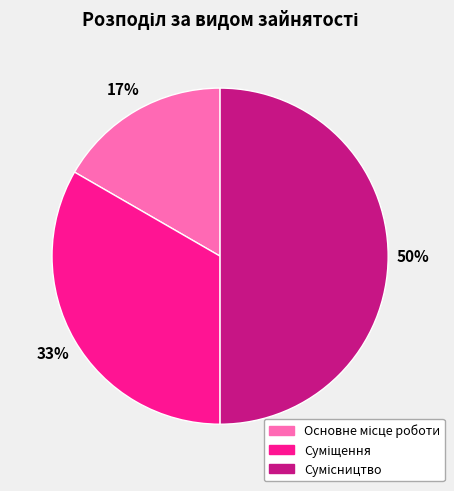

To the nearest percent, what is the average slice percentage?

33%